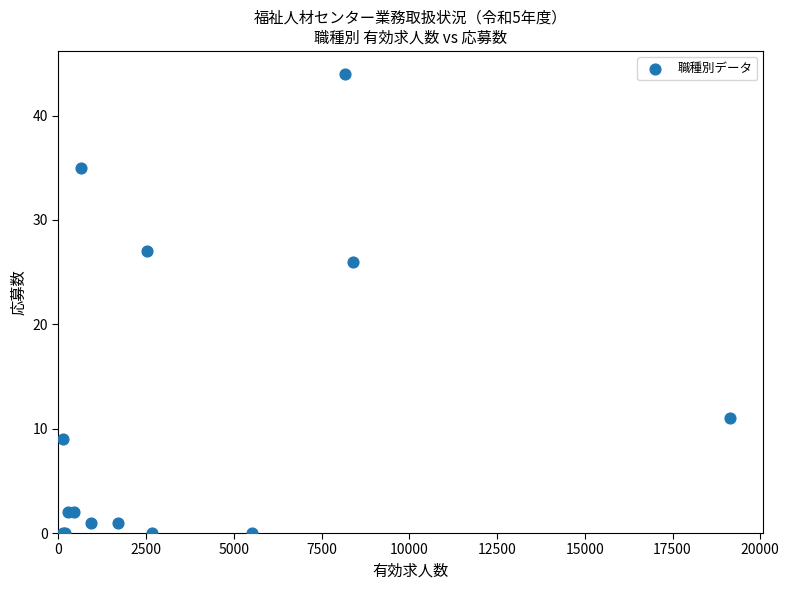

What Y value in the scatter plot is closest to 22?

26